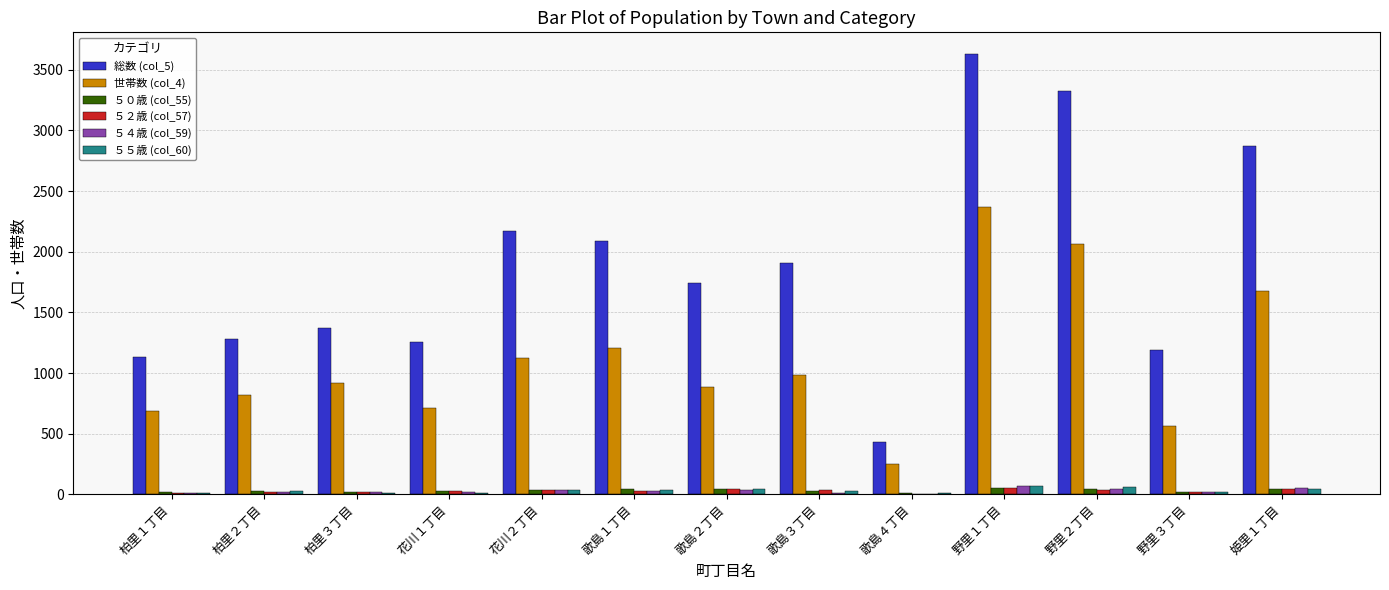

At which label does ５４歳 (col_59) first exceed 22?

花川２丁目